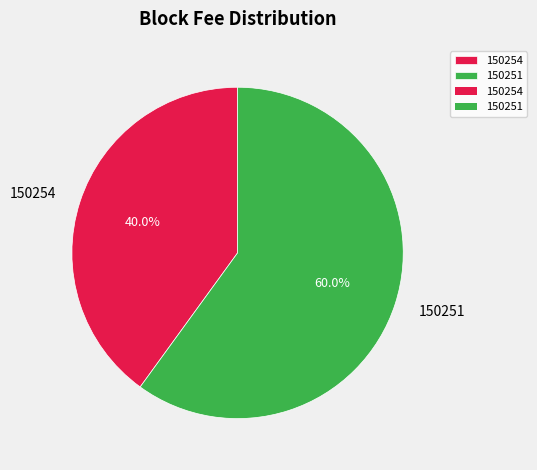

Combined, what portion of the pie is 150251 and 150254?

100.0%